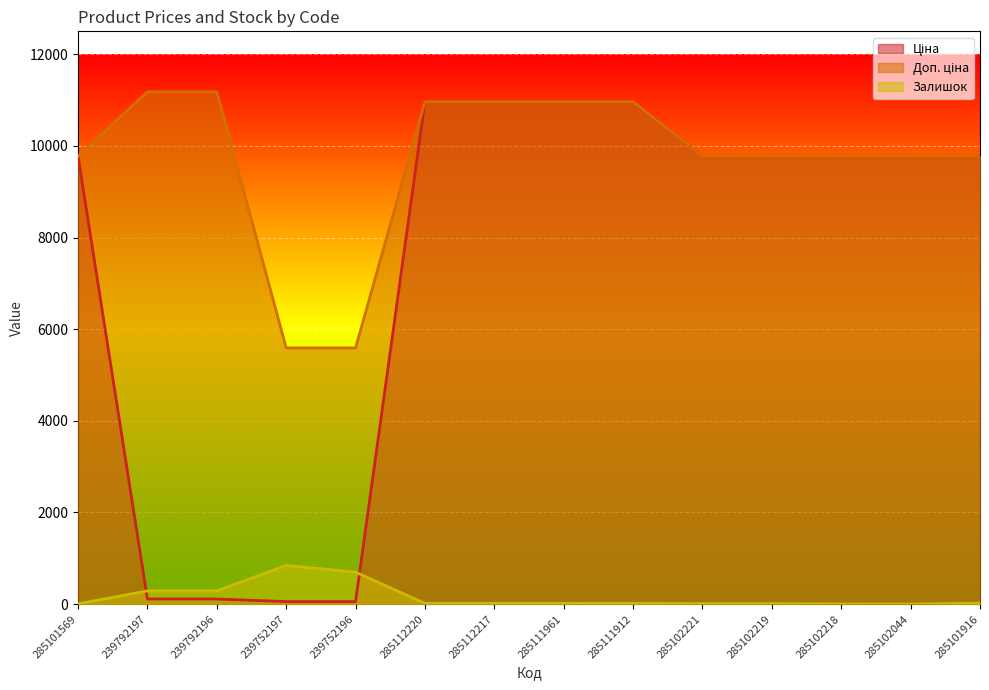

Between 285112217 and 285102044, which series saw the biggest shift?

Ціна